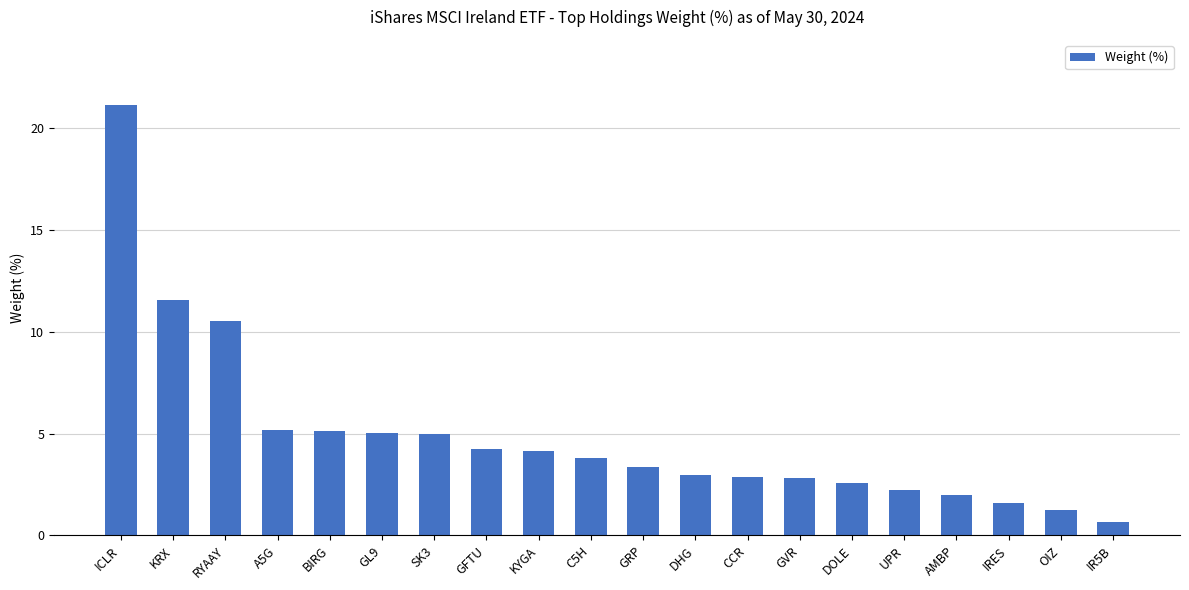

What is the label of the 10th bar from the right?

GRP